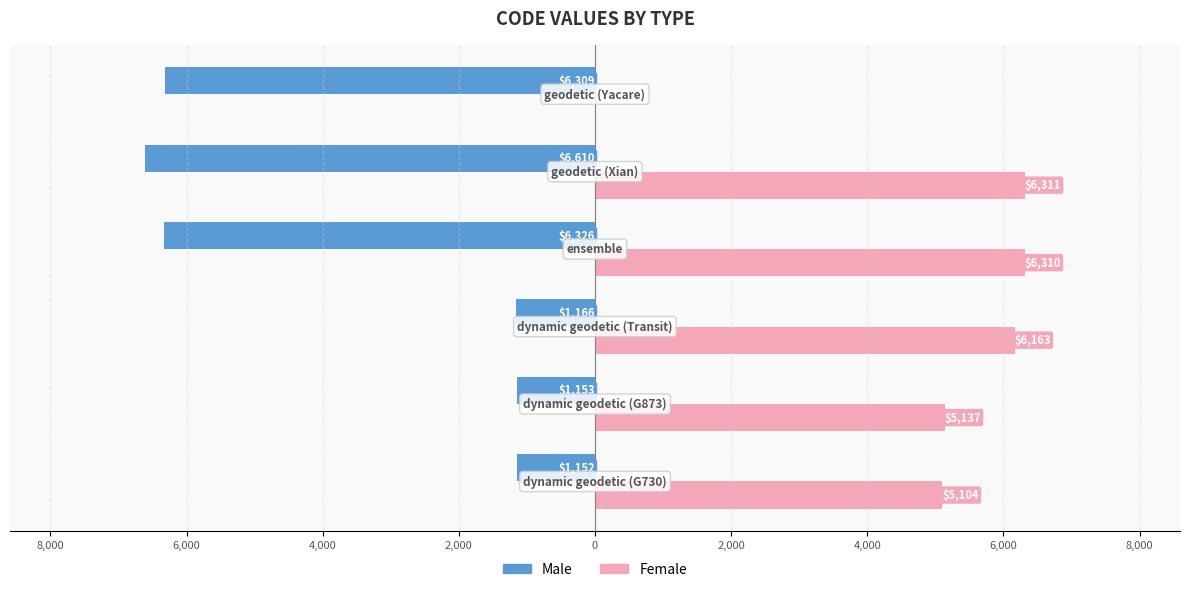

Rank the series by their average value, from lowest to highest.

Male, Female